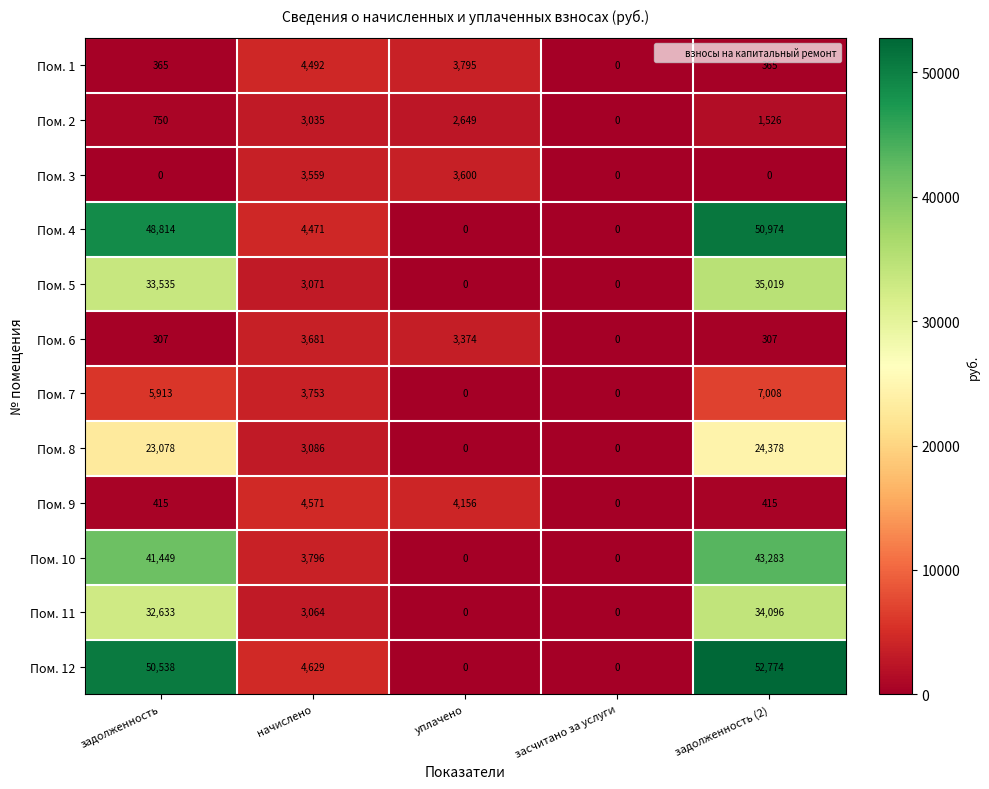

What is the difference between the Пом. 9 values at начислено and уплачено?

415